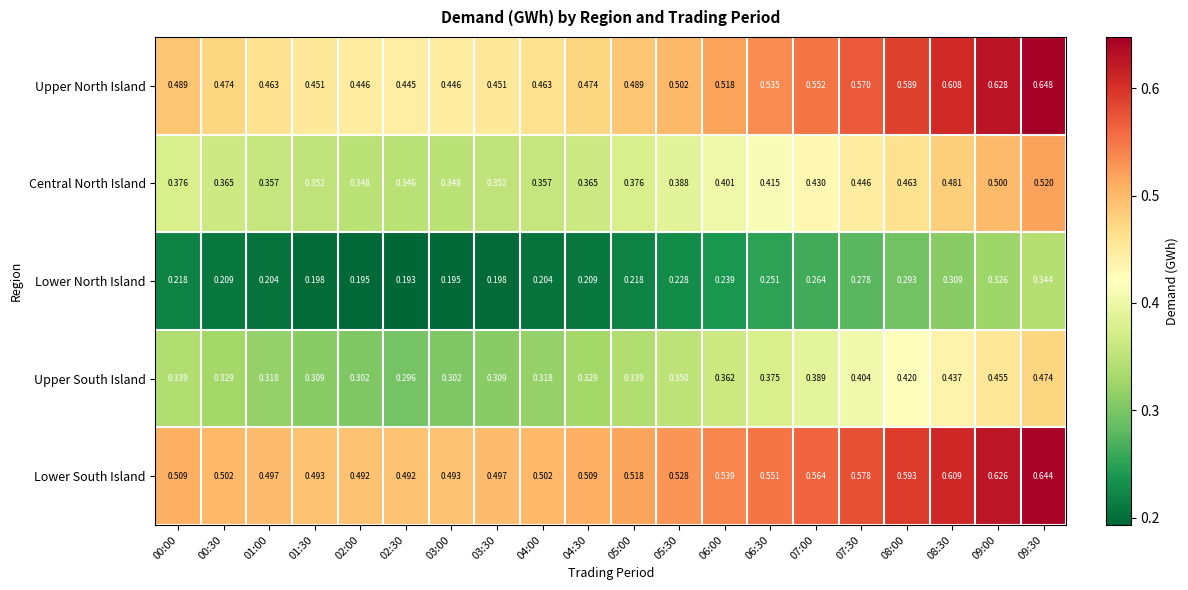

At 07:00, list the series in order from largest to smallest.

Lower South Island, Upper North Island, Central North Island, Upper South Island, Lower North Island